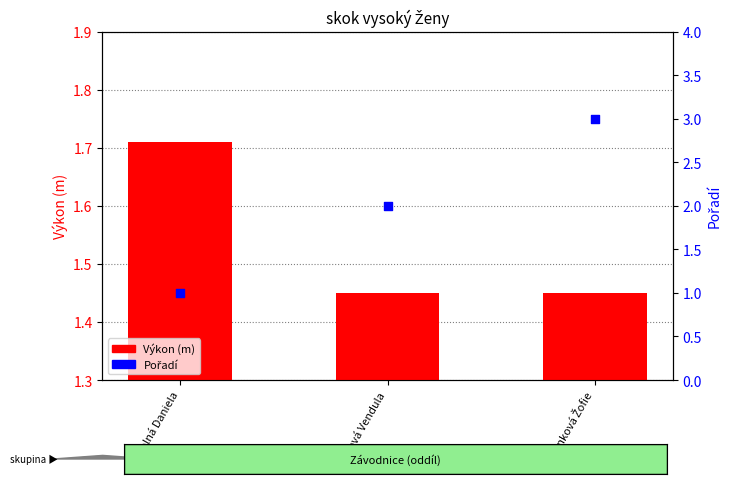

At which category is the sum across all series the highest?

Rožánková Žofie